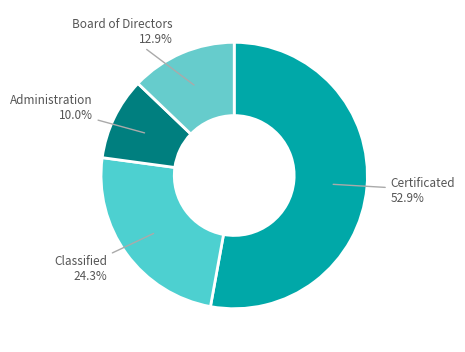

Which category has the smallest portion of the pie?

Administration